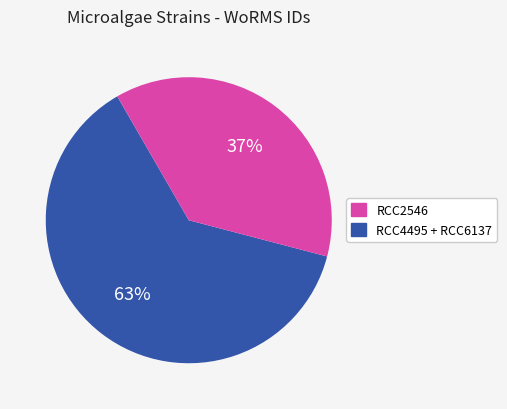

Is there a majority slice in this chart?

Yes